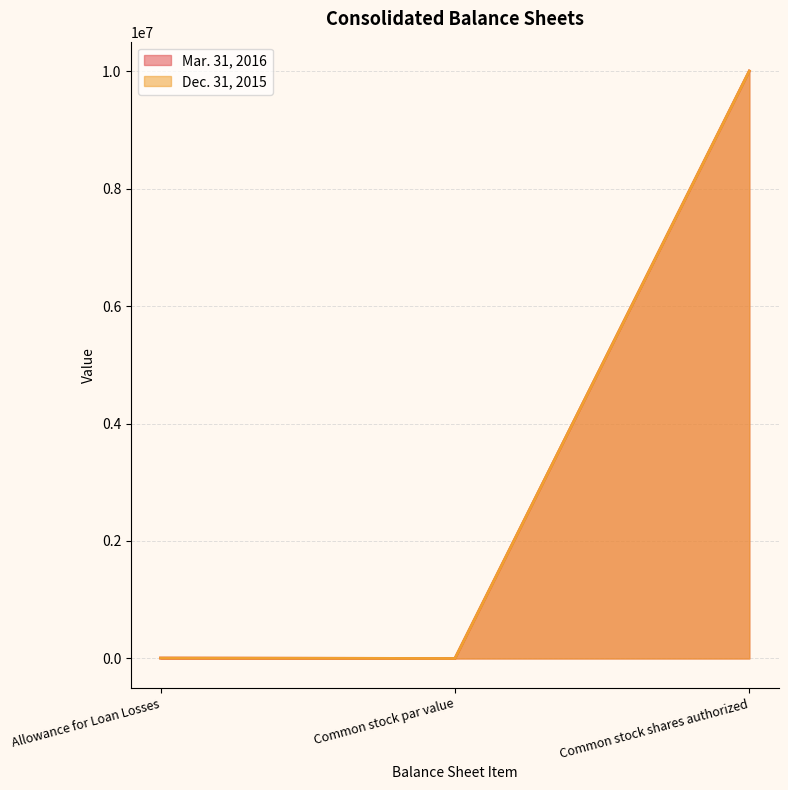

True or false: Mar. 31, 2016 and Dec. 31, 2015 cross at least once.

False